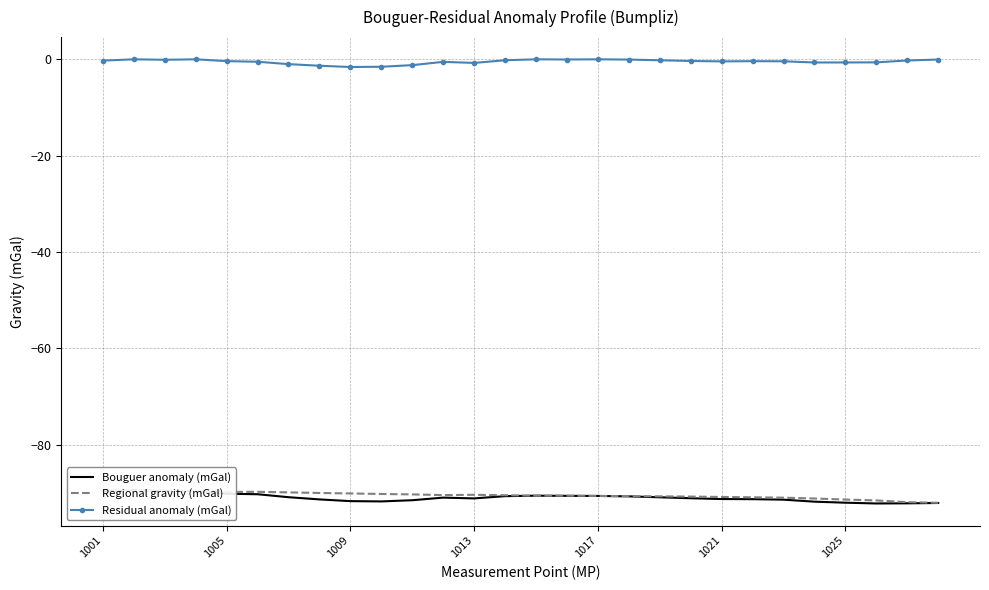

What is the maximum value for Regional gravity (mGal)?

-89.4